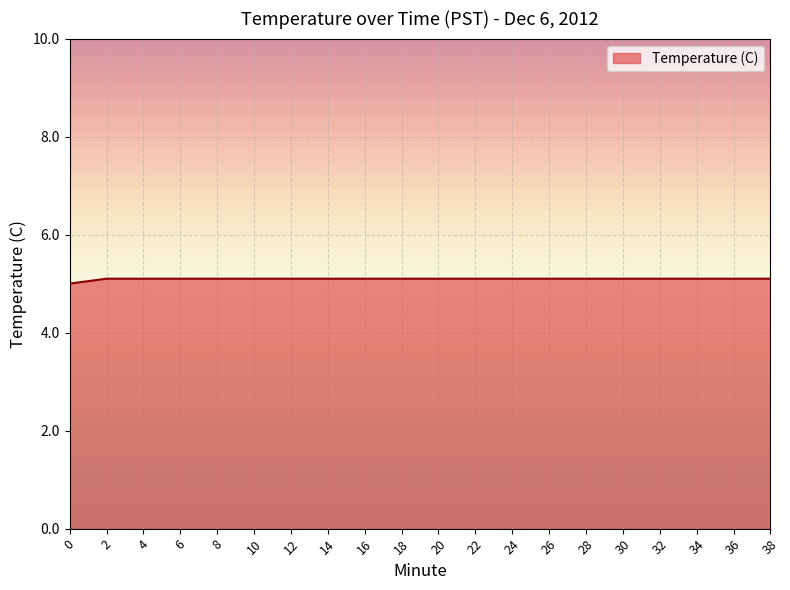

The chart shows a value of 6.8 at 14. True or false?

False